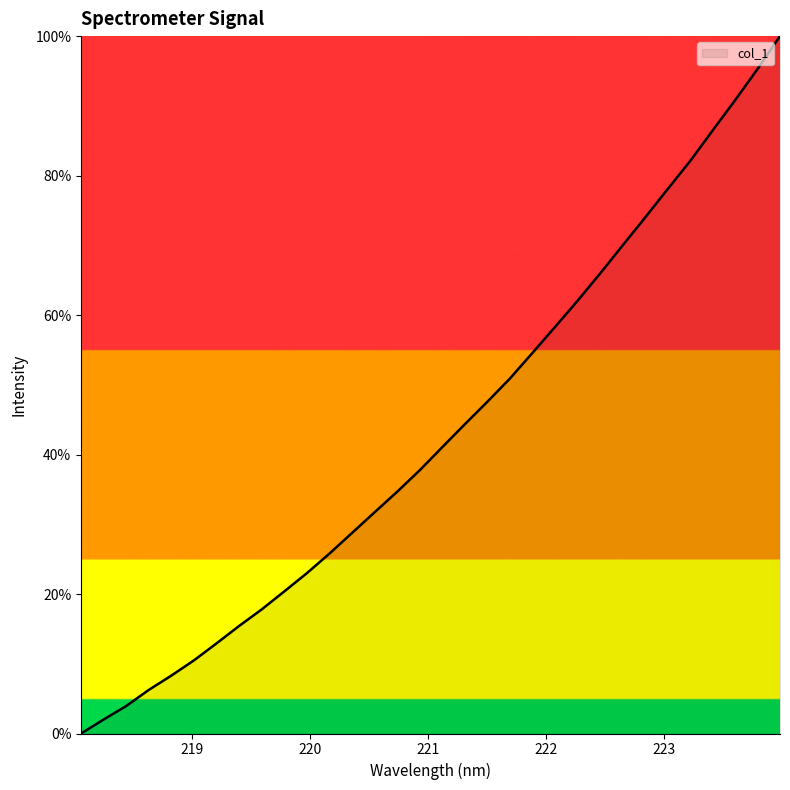

What is the greatest value displayed?

100.0